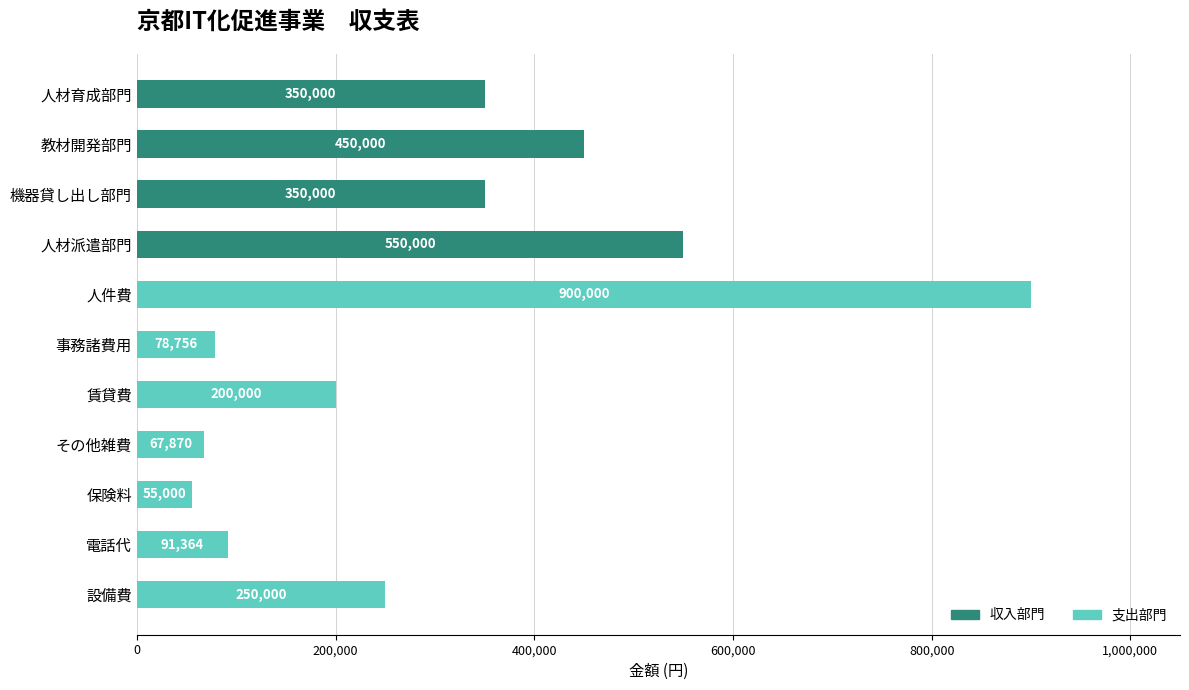

At how many categories does at least one series exceed 268083?

5